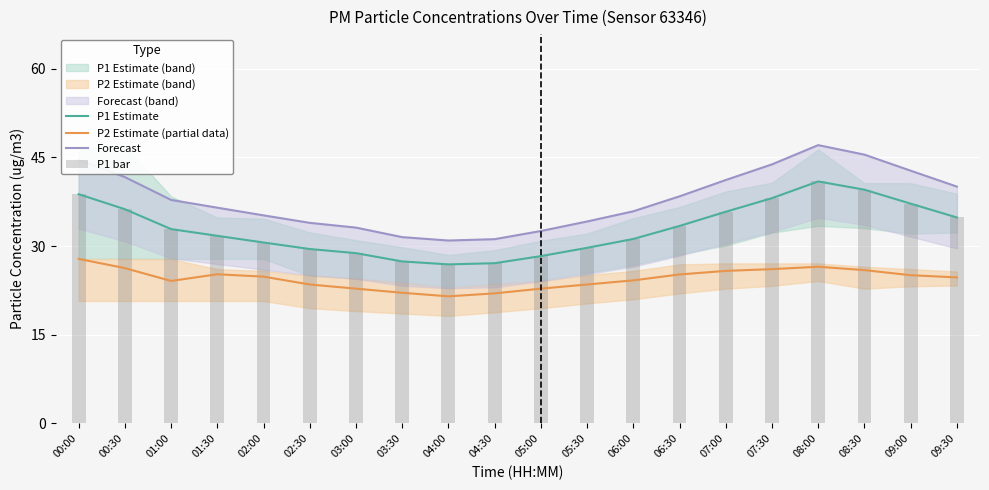

Reading left to right, what are all the values shown in this chart?

P1 Estimate: 38.8	36.2	32.9	31.7	30.6	29.5	28.8	27.4	26.9	27.1	28.3	29.7	31.2	33.4	35.8	38.1	40.9	39.5	37.2	34.8
P2 Estimate (partial data): 27.8	26.3	24.1	25.2	24.8	23.5	22.8	22.1	21.5	22.0	22.8	23.5	24.2	25.2	25.8	26.1	26.5	25.9	25.1	24.7
Forecast: 44.6	41.7	37.8	36.5	35.2	33.9	33.1	31.5	30.9	31.2	32.5	34.2	35.9	38.4	41.2	43.8	47.1	45.5	42.7	40.1
P1 bar: 38.8	36.2	32.9	31.7	30.6	29.5	28.8	27.4	26.9	27.1	28.3	29.7	31.2	33.4	35.8	38.1	40.9	39.5	37.2	34.8